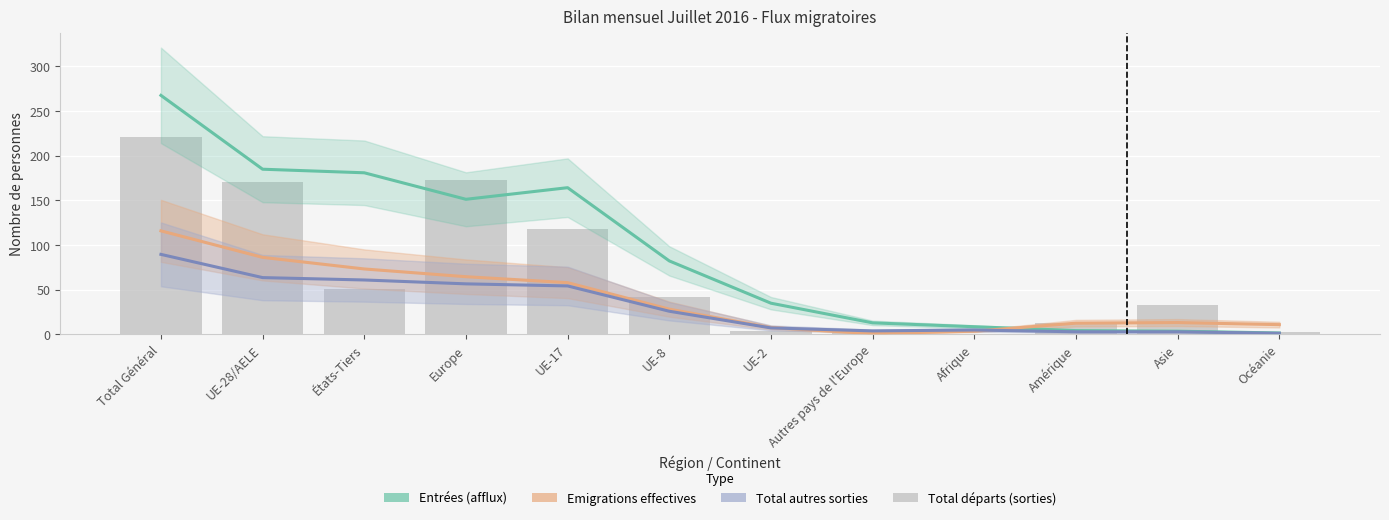

List the labels in order of Emigrations effectives value, largest first.

Total Général, UE-28/AELE, États-Tiers, Europe, UE-17, UE-8, Asie, Amérique, Océanie, UE-2, Afrique, Autres pays de l'Europe